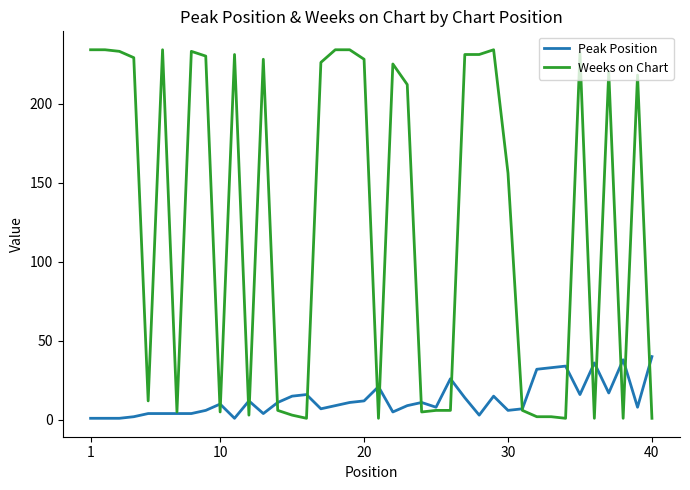

Rank the series by their average value, from lowest to highest.

Peak Position, Weeks on Chart